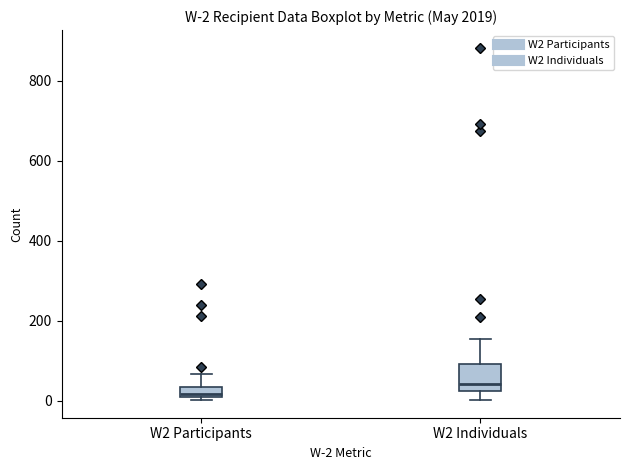

Comparing the boxes themselves (not the whiskers), which one is the tallest?

W2 Individuals